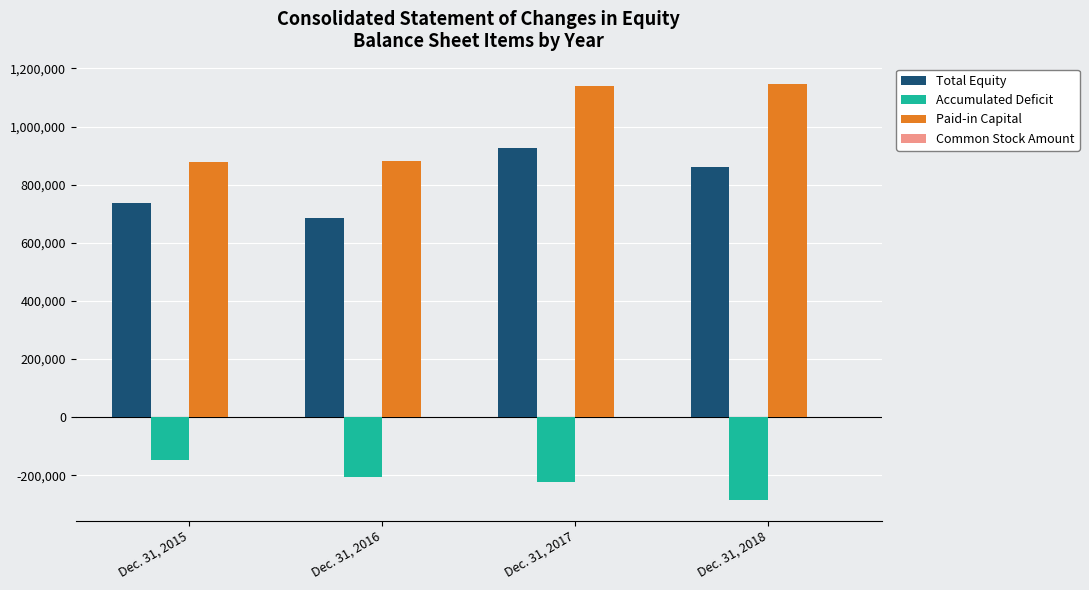

What is the maximum value shown in the chart?

1145107